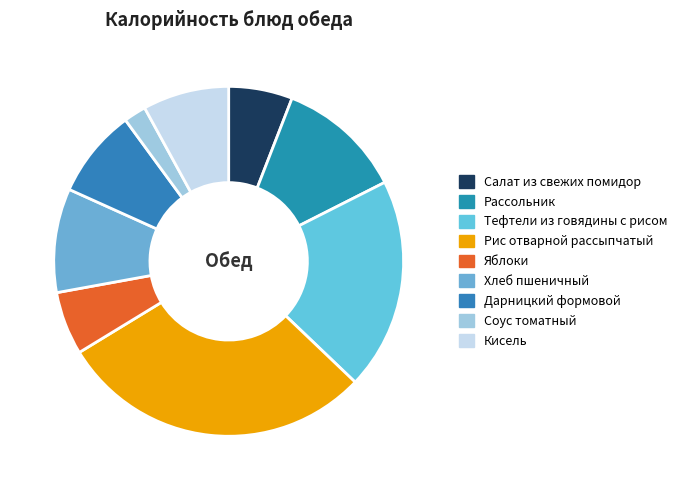

Combined, what portion of the pie is Тефтели из говядины с рисом and Хлеб пшеничный?

29.2%